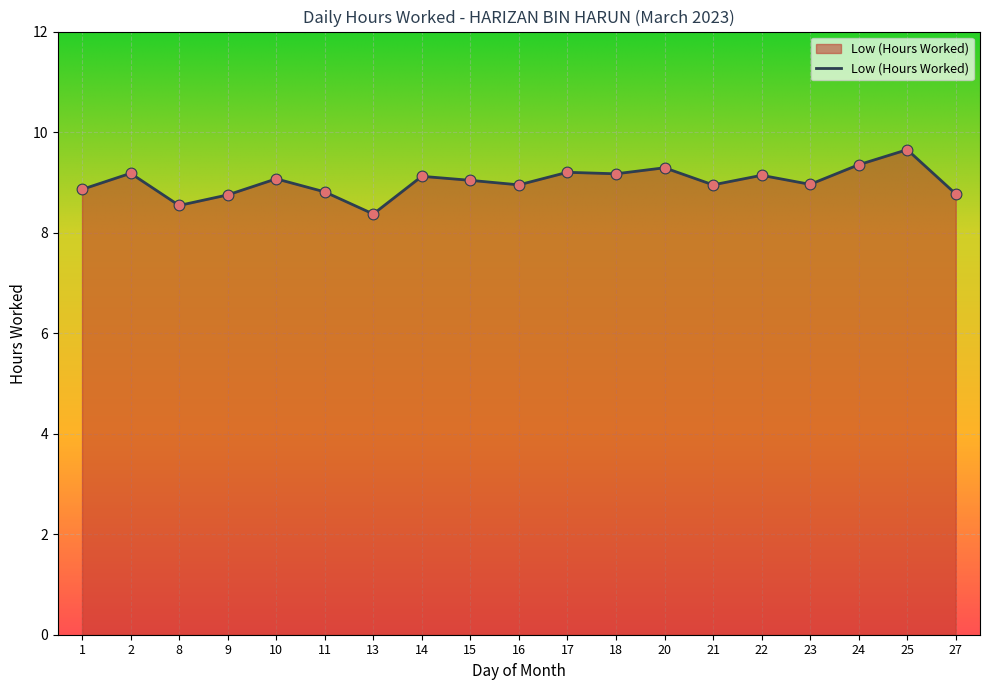

What is the change in value from 18 to 20?

+0.1